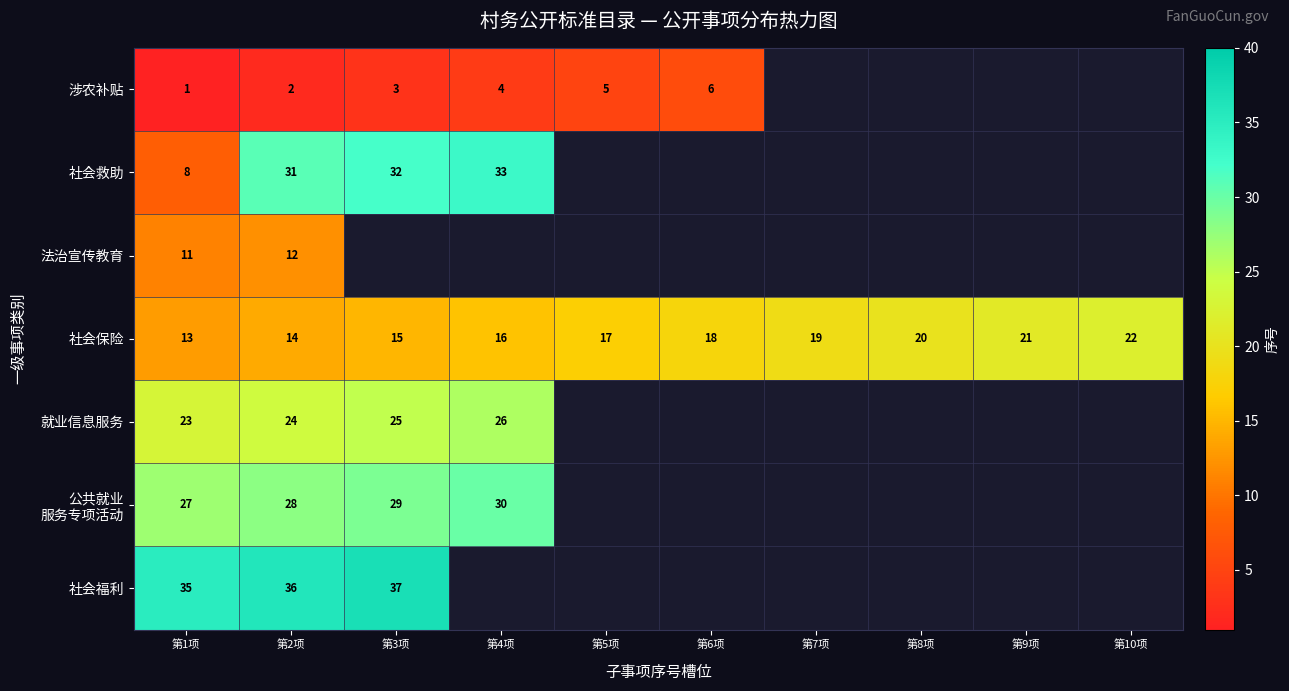

What value does the 社会保险 series have at 第1项?

13